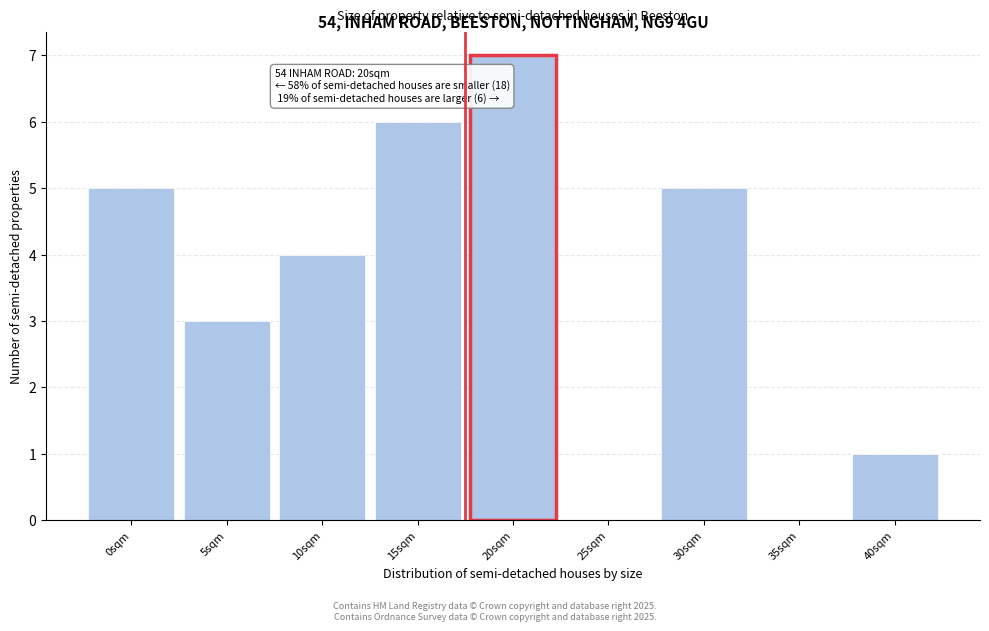

Reading left to right, list all the values displayed in this chart.

0sqm=5	5sqm=3	10sqm=4	15sqm=6	20sqm=7	25sqm=0	30sqm=5	35sqm=0	40sqm=1